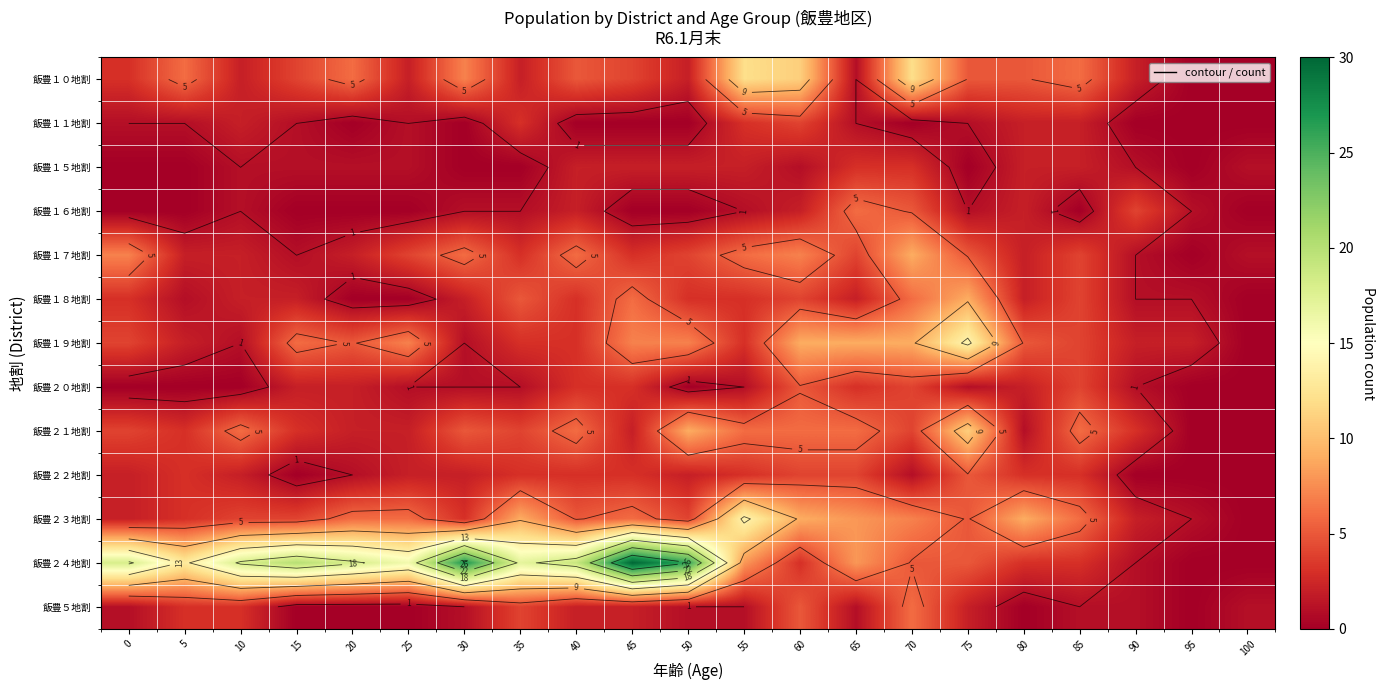

What is the maximum value for 飯豊１７地割?

9